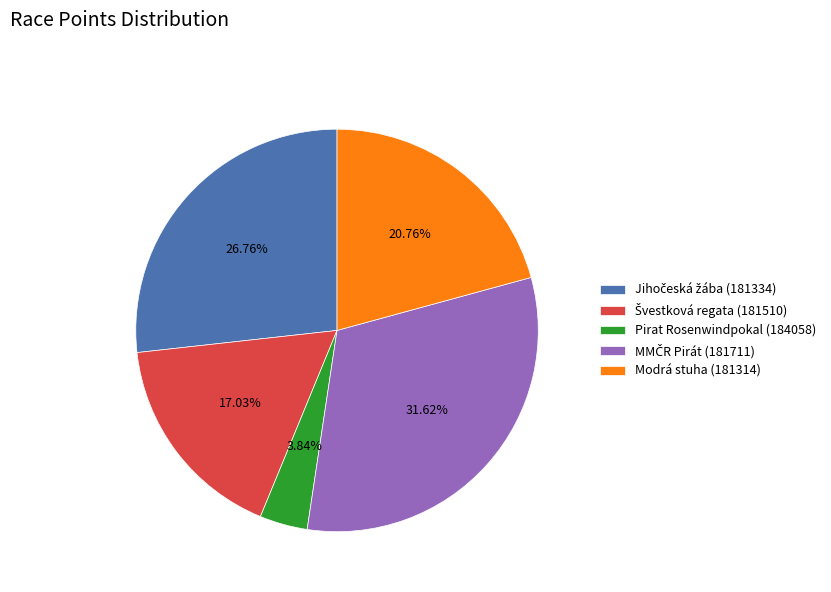

Does any single category account for the majority?

No